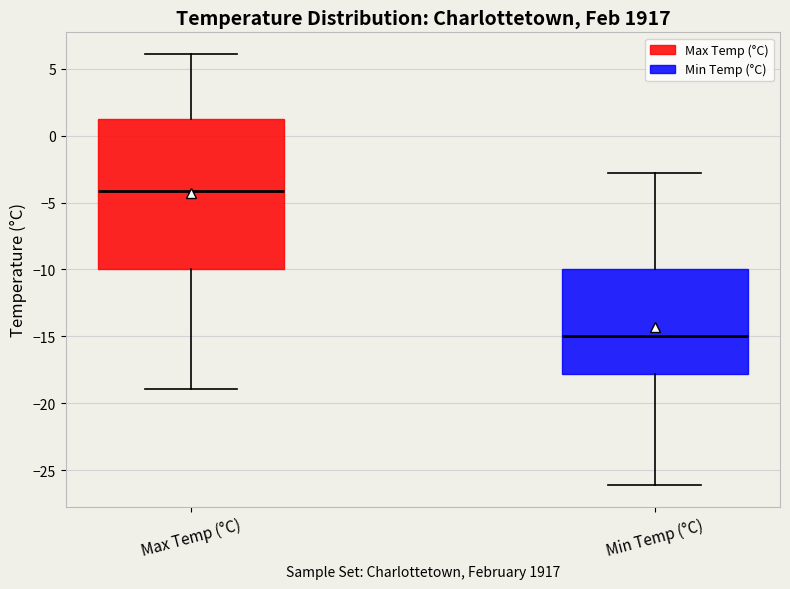

Comparing the boxes themselves (not the whiskers), which one is the tallest?

Max Temp (°C)